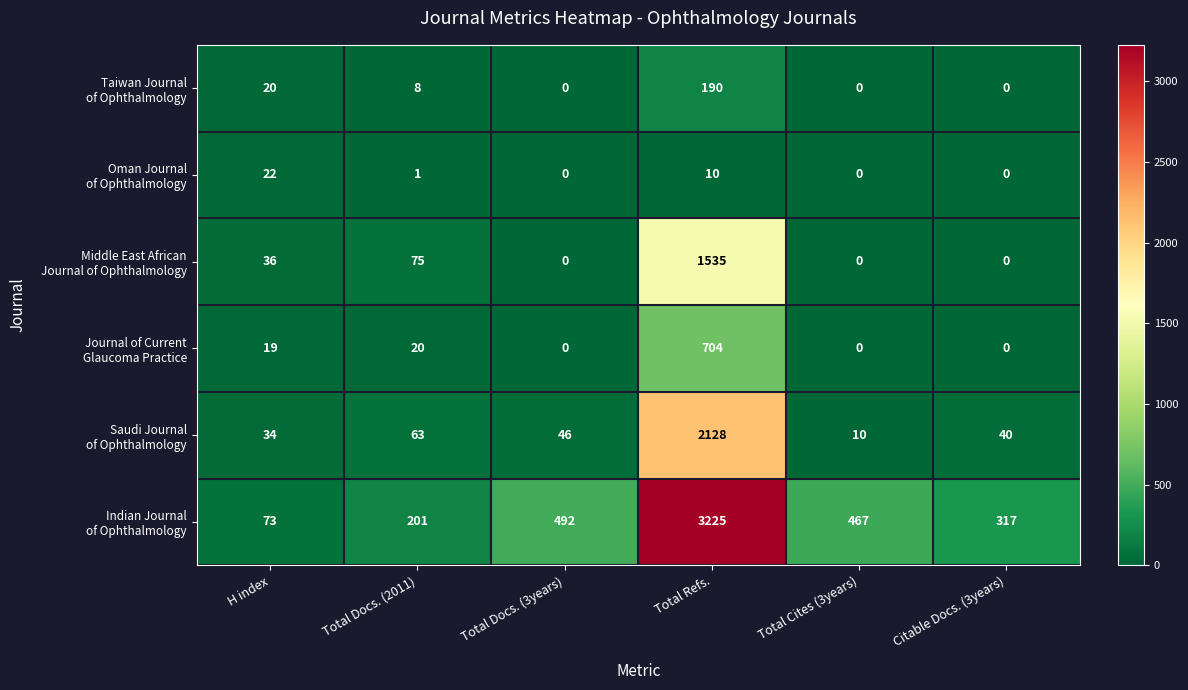

What is the difference between the highest and lowest values at Citable Docs. (3years)?

317